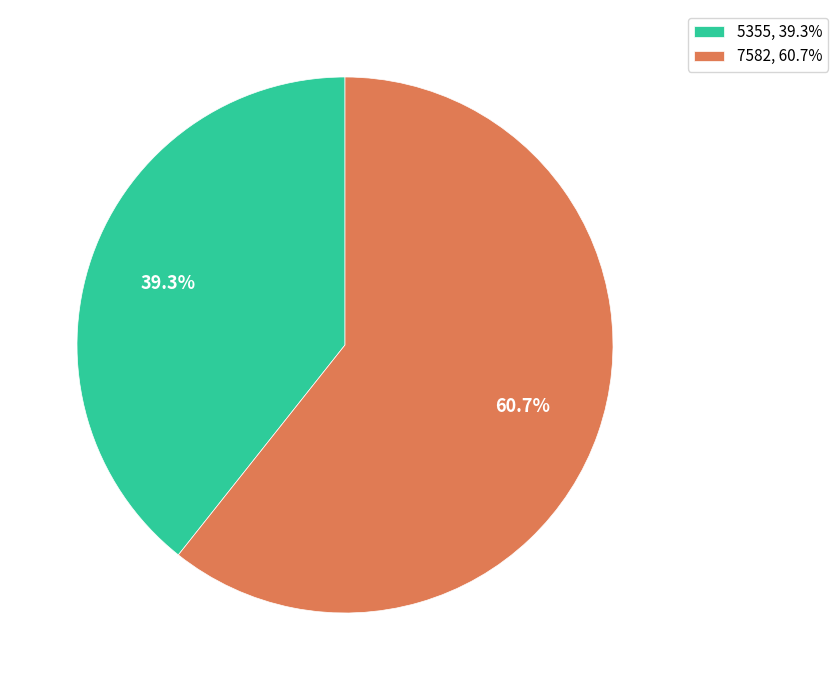

What percentage is NOT represented by 7582?

39.3%